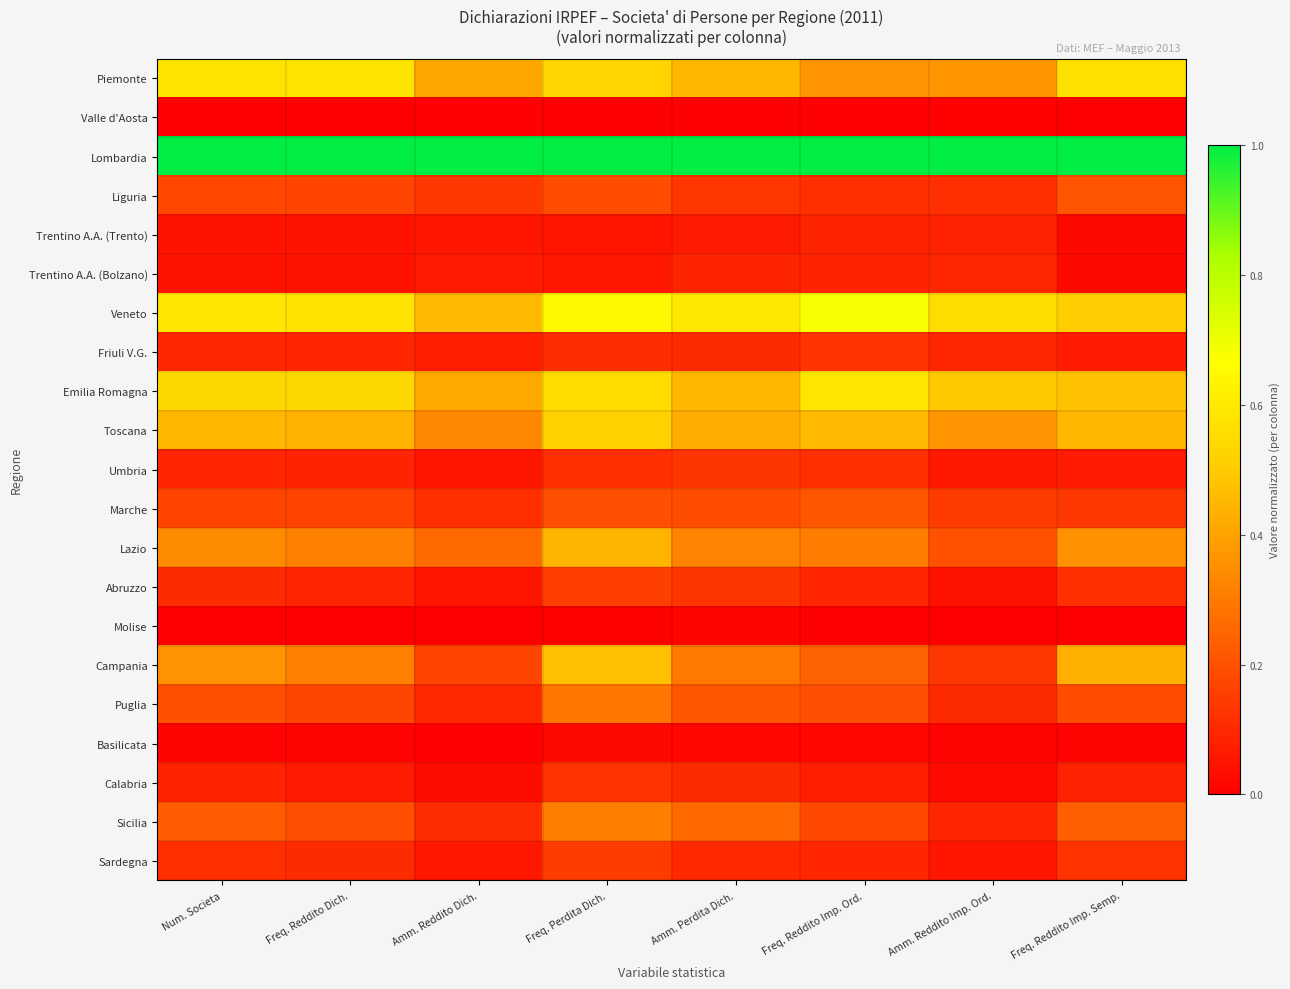

List the series in order of their peak value, highest first.

Lombardia, Veneto, Emilia Romagna, Piemonte, Toscana, Campania, Lazio, Sicilia, Puglia, Marche, Liguria, Abruzzo, Sardegna, Umbria, Friuli V.G., Calabria, Trentino A.A. (Bolzano), Trentino A.A. (Trento), Basilicata, Molise, Valle d'Aosta